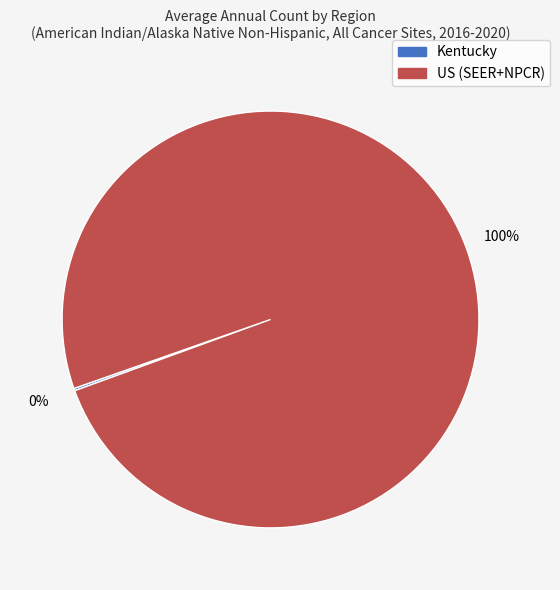

Is it true that US (SEER+NPCR) is 88% of the pie?

False